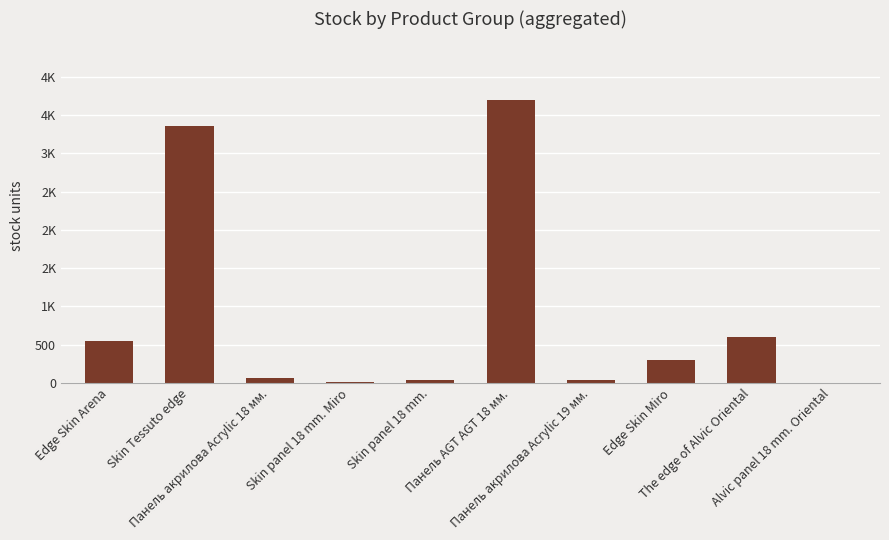

What is the label of the 3rd bar from the left?

Панель акрилова Acrylic 18 мм.